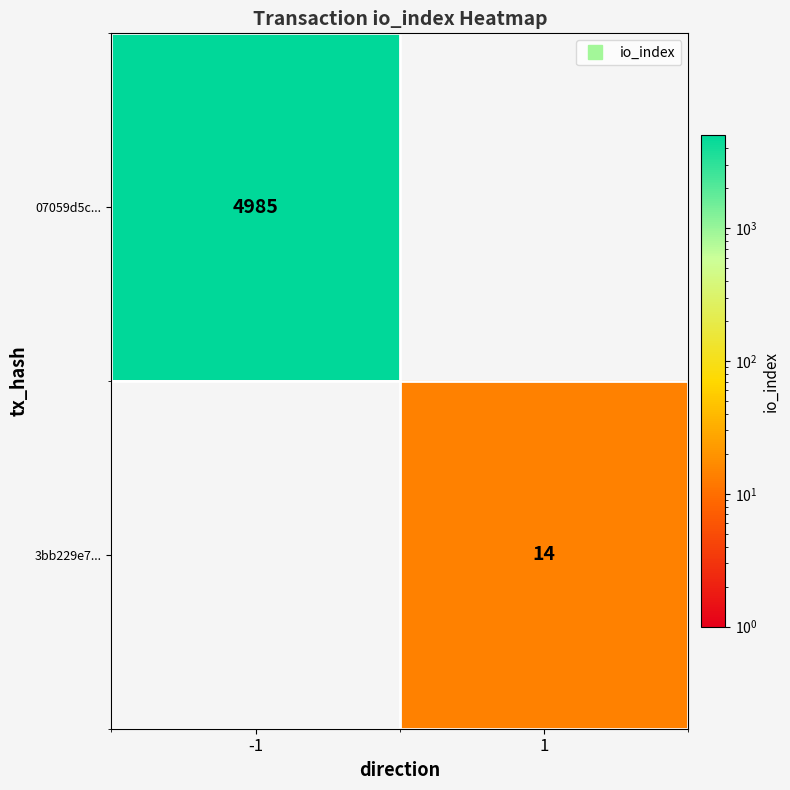

The 07059d5c... series shows 4985 at -1. True or false?

True